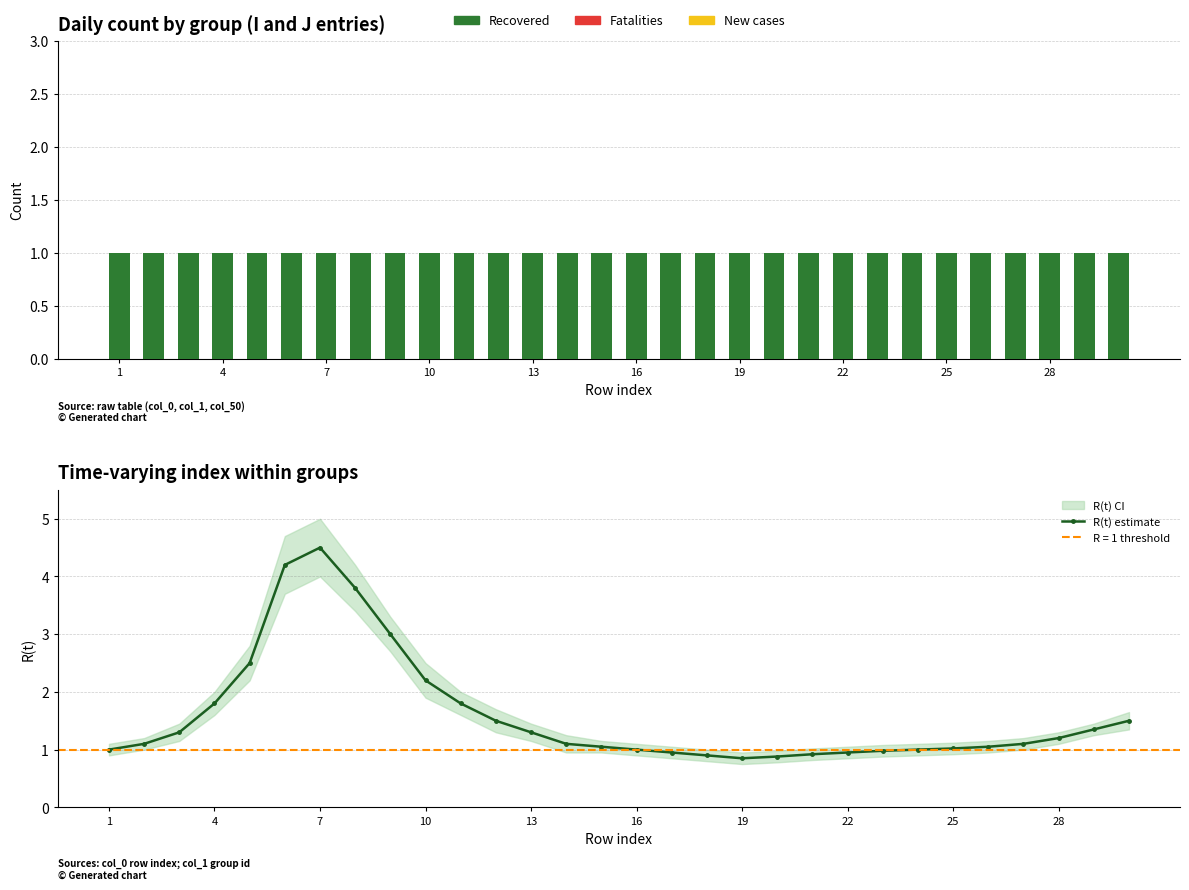

Which has a higher value, 25 or 4?

25